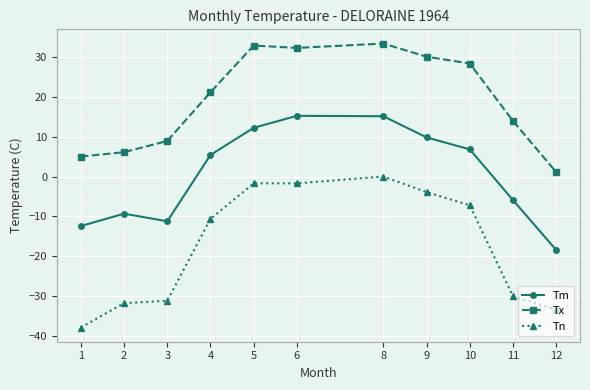

True or false: Tm and Tx intersect in this chart.

False